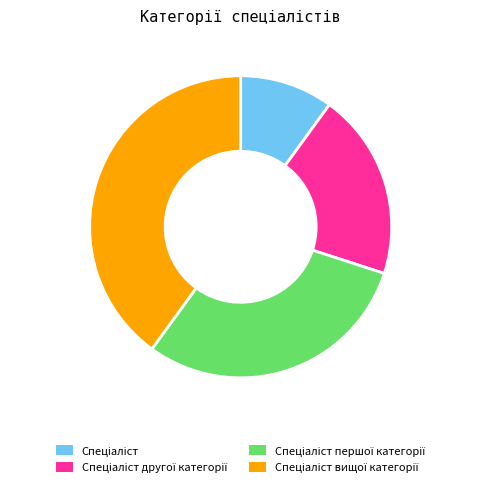

Does any single category account for the majority?

No